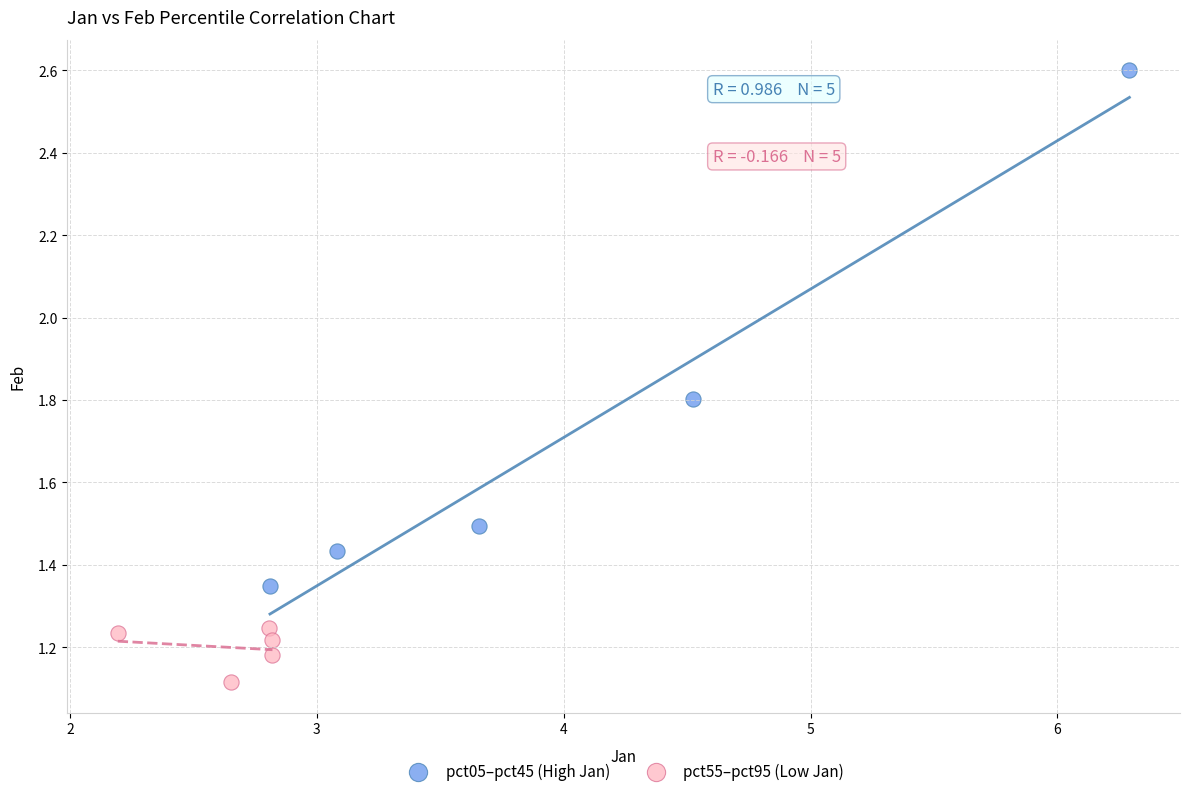

Which series contains the highest Y value?

pct05–pct45 (High Jan)